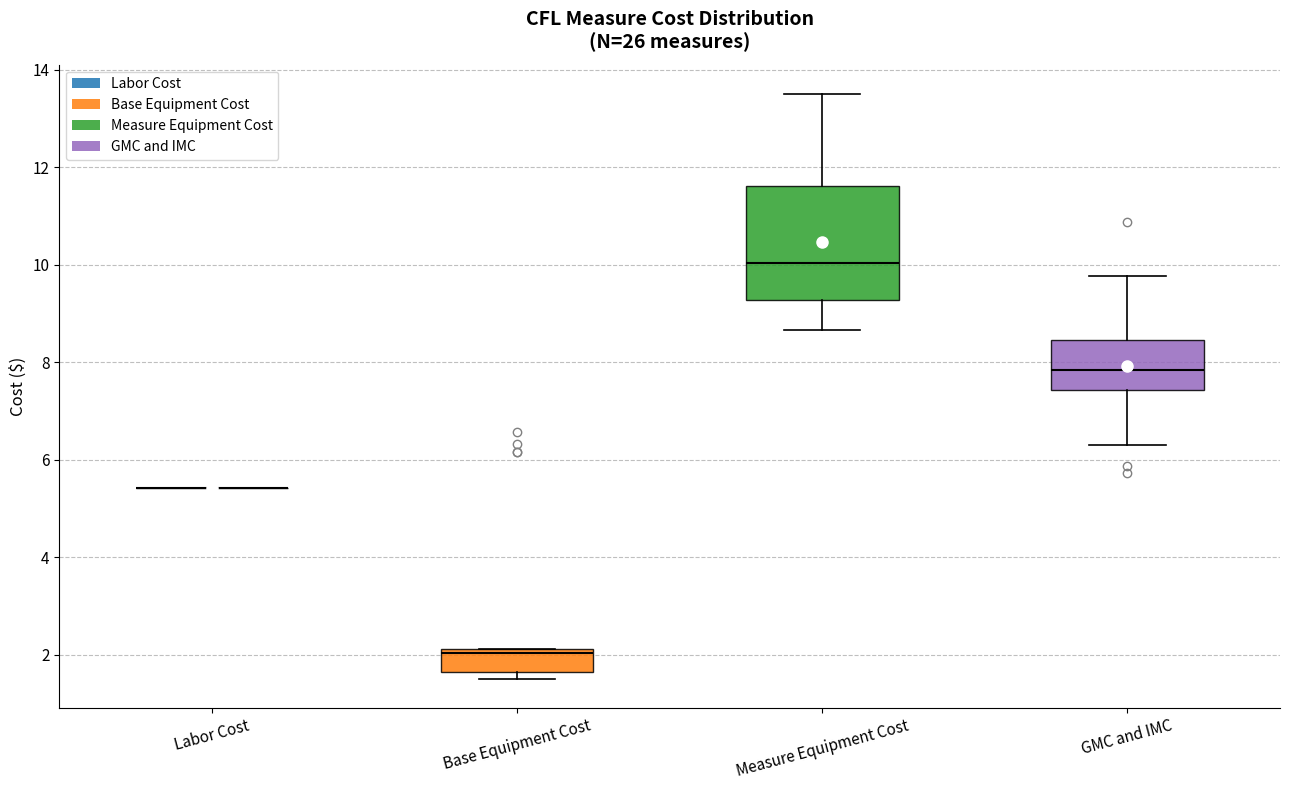

Reading left to right, transcribe this box plot: for each box, give where its median line is, the range the box spans, and where its two whiskers end, as read against the y-axis. The values are not printed on the chart, so give them approximately, as read against the axis.

Labor Cost: box collapsed to a line at 5.4, whiskers 5.4 to 5.4
Base Equipment Cost: median 2.0, box 1.6 to 2.2, whiskers 1.6 (just below the box's lower edge) to 2.2
Measure Equipment Cost: median 10.0, box 9.2 to 11.6, whiskers 8.6 to 13.6
GMC and IMC: median 7.8, box 7.4 to 8.4, whiskers 6.4 to 9.8